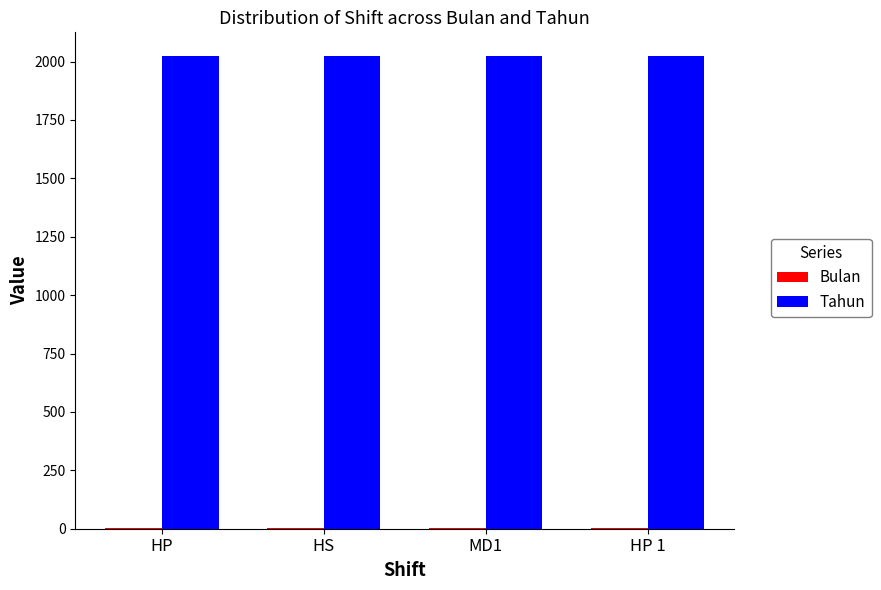

What is the greatest value displayed?

2024